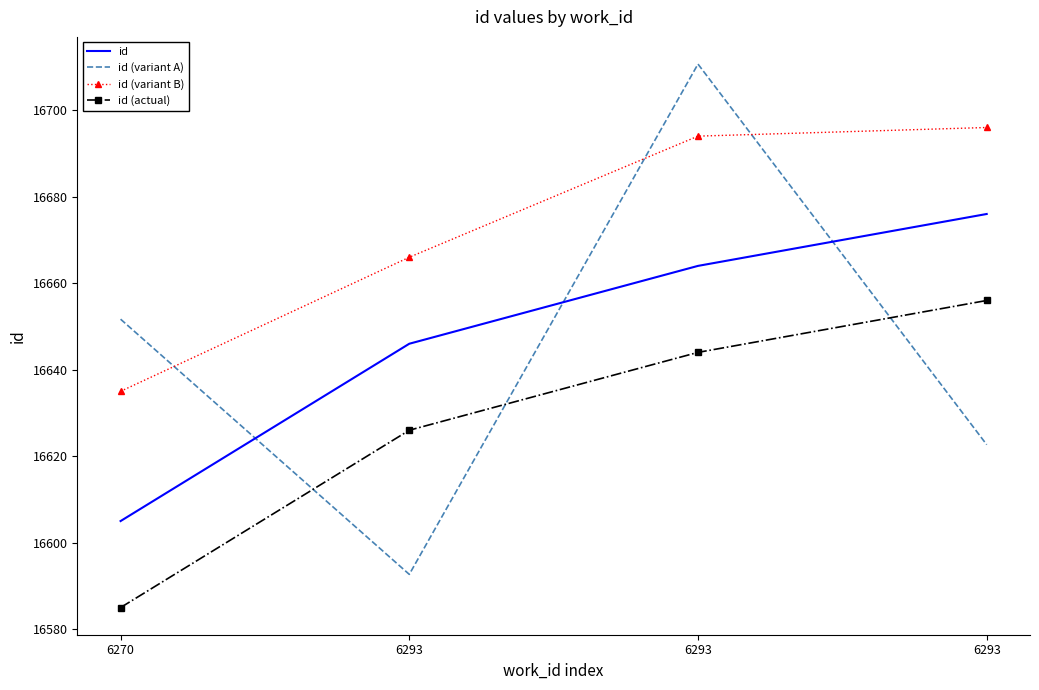

At 6270, list the series in order from smallest to largest.

id (actual), id, id (variant B), id (variant A)